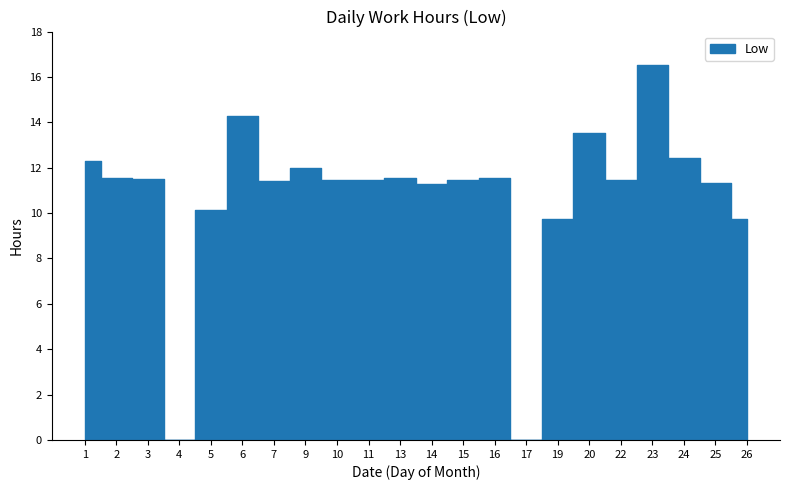

How many values are above zero?

20